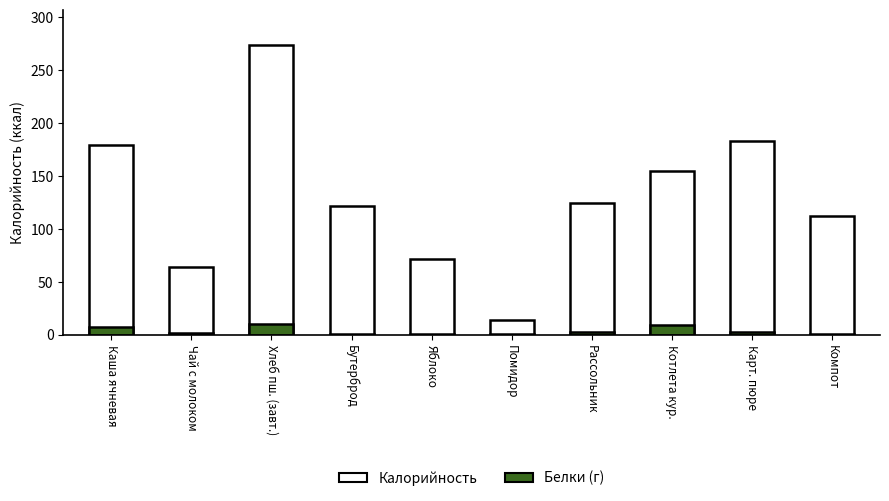

How many bars are there in each group?

2